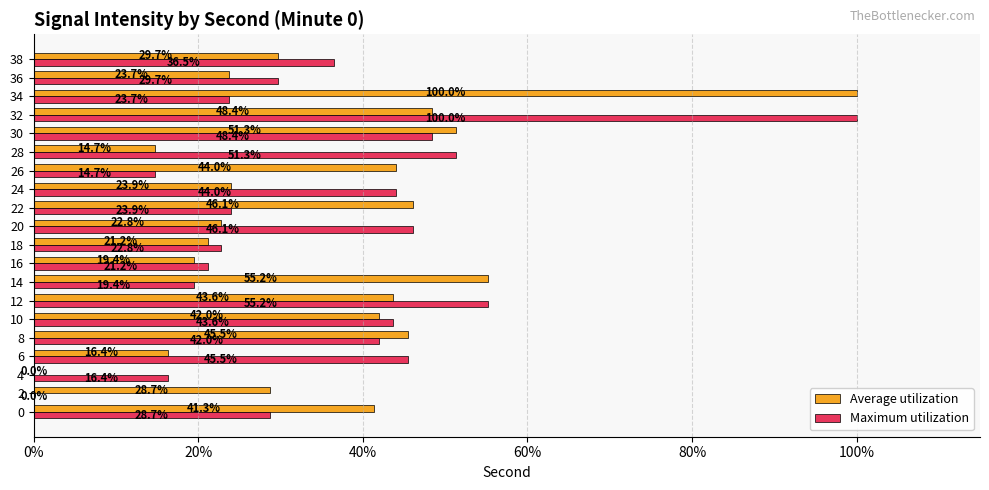

Between 24 and 38, which series saw the biggest shift?

Maximum utilization